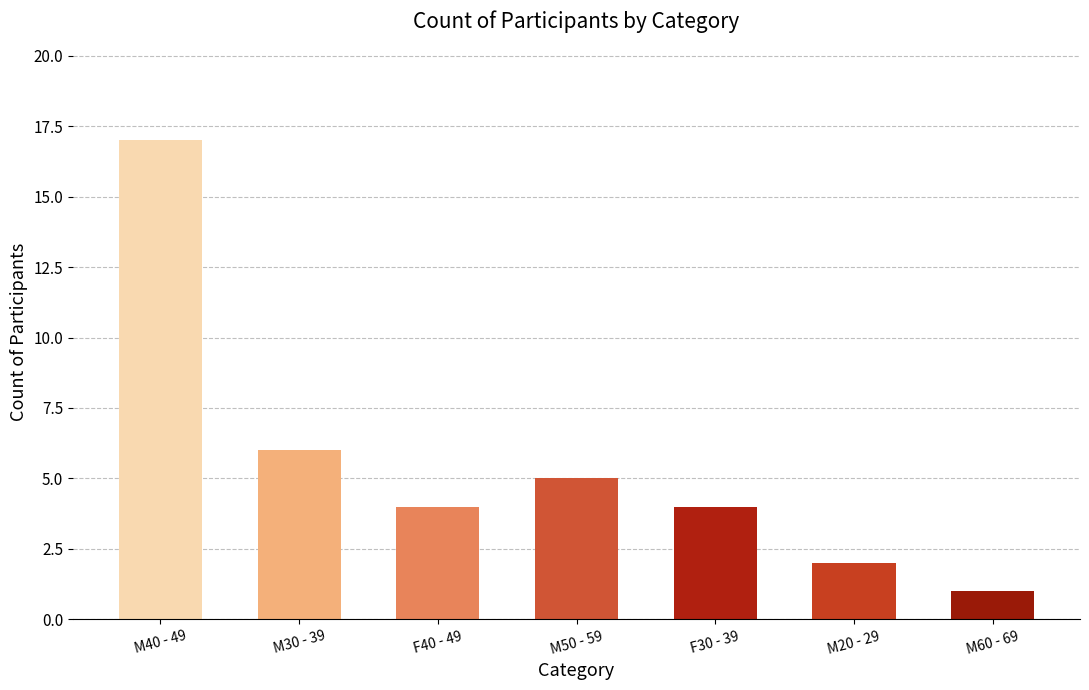

True or false: the data shows 5 at M50 - 59.

True